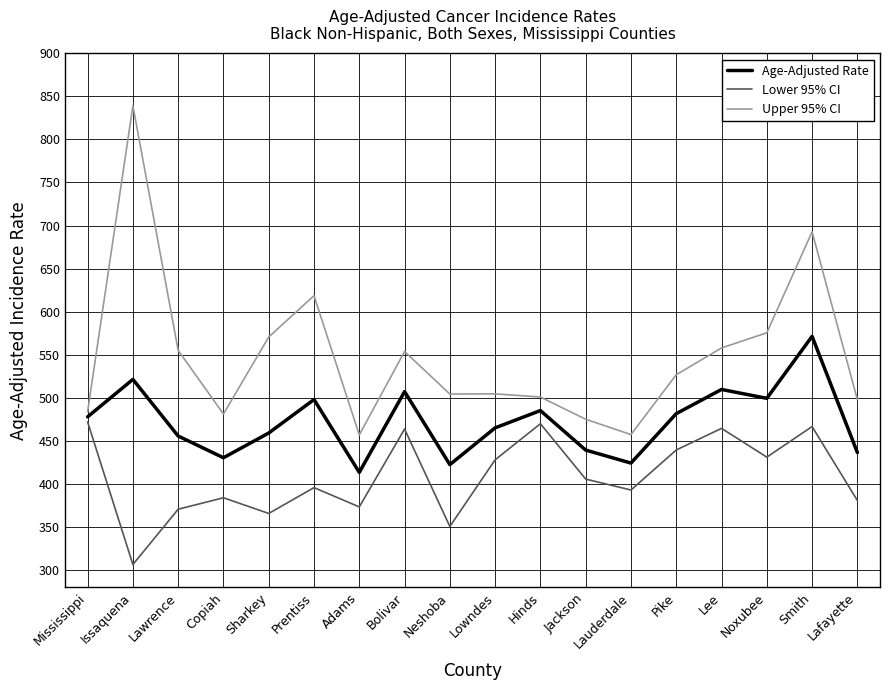

Which category has the highest value in the Age-Adjusted Rate series?

Smith